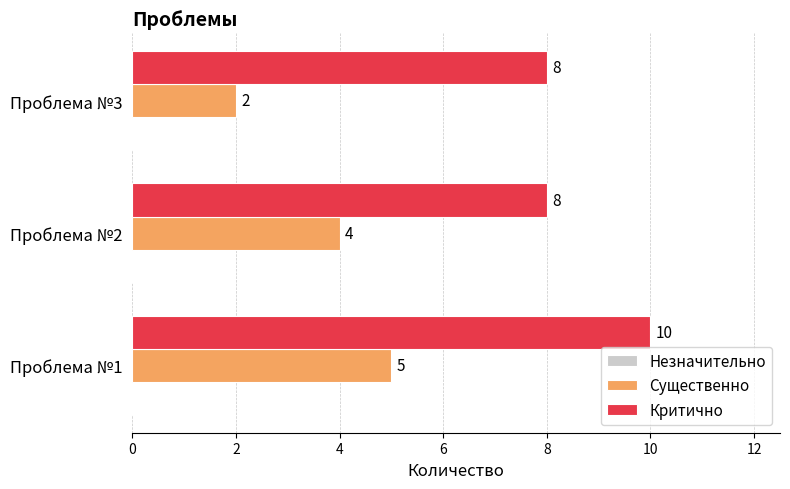

Between Проблема №1 and Проблема №3, which series saw the biggest shift?

Существенно